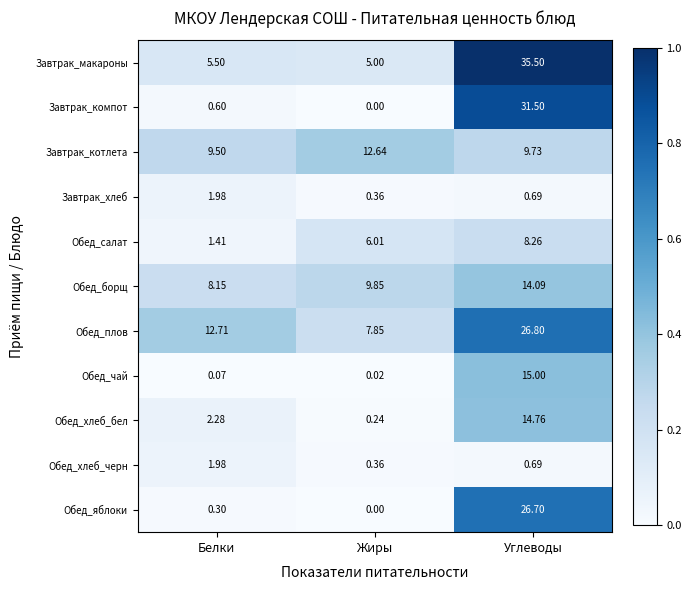

Between Белки and Жиры, which series saw the biggest shift?

Обед_плов